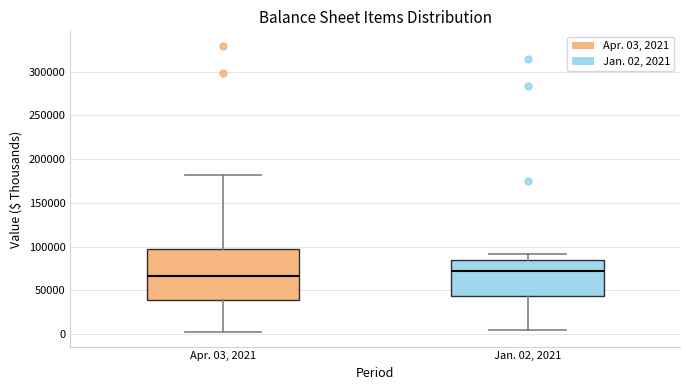

Which box has the highest median line?

Jan. 02, 2021